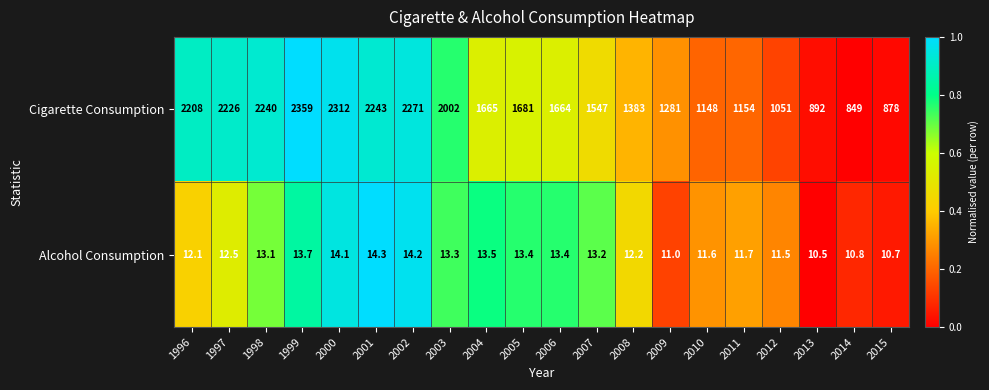

Count the number of categories in the chart.

20